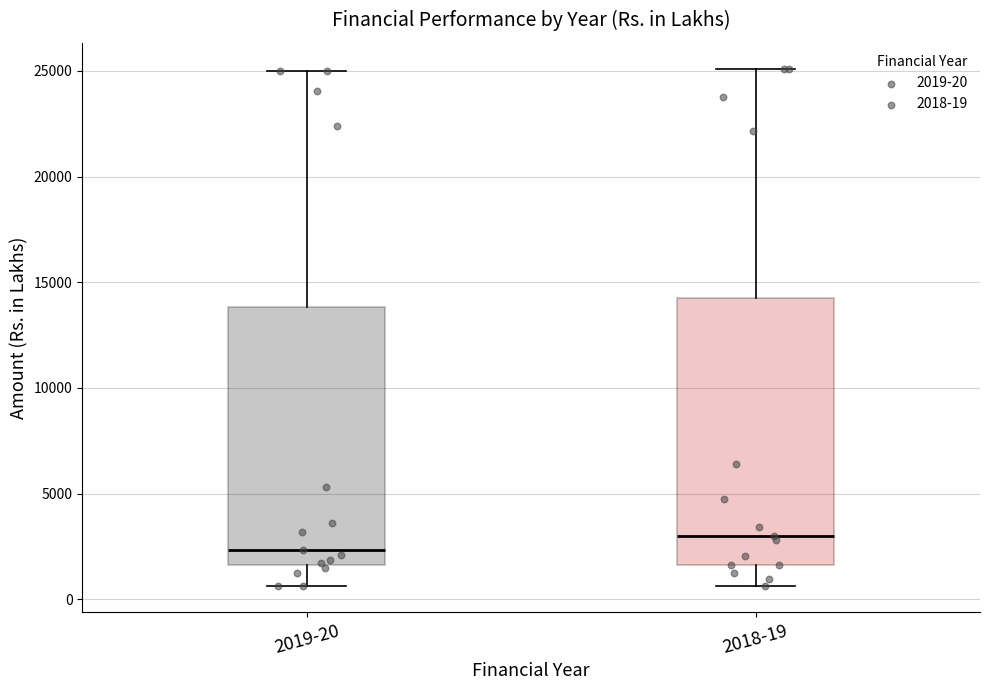

Reading left to right, read every box against the y-axis: the position of its median line, the range the box covers, and the ends of its whiskers. The values are not printed on the chart, so give them approximately, as read against the axis.

2019-20: median 2500, box 1500 to 14000, whiskers 500 to 25000
2018-19: median 3000, box 1500 to 14500, whiskers 500 to 25000